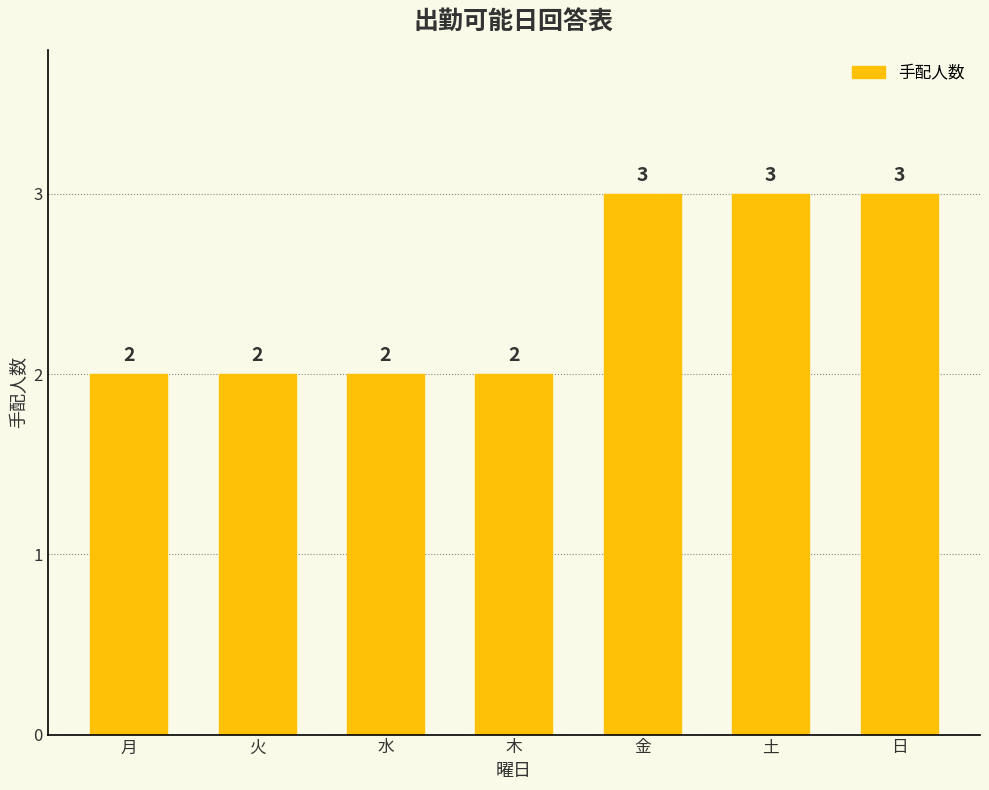

Reading left to right, list all the values displayed in this chart.

月=2	火=2	水=2	木=2	金=3	土=3	日=3